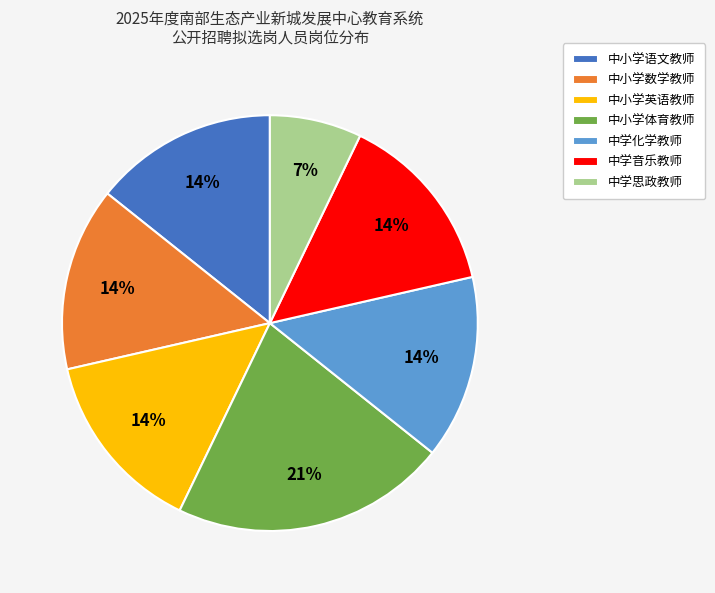

What is the smallest slice in the pie chart?

中学思政教师